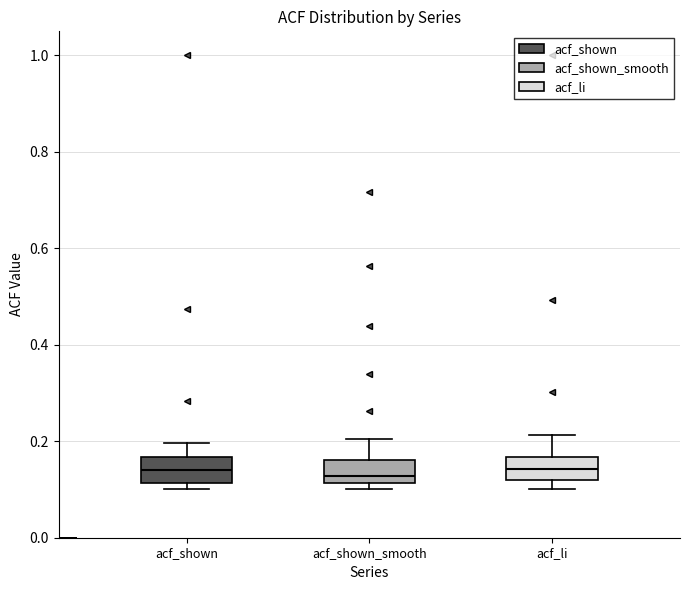

Reading left to right, read every box against the y-axis: the position of its median line, the range the box covers, and the ends of its whiskers. The values are not printed on the chart, so give them approximately, as read against the axis.

acf_shown: median 0.14, box 0.12 to 0.16, whiskers 0.10 to 0.20
acf_shown_smooth: median 0.12 (just above the box's lower edge), box 0.12 to 0.16, whiskers 0.10 to 0.20
acf_li: median 0.14, box 0.12 to 0.16, whiskers 0.10 to 0.22